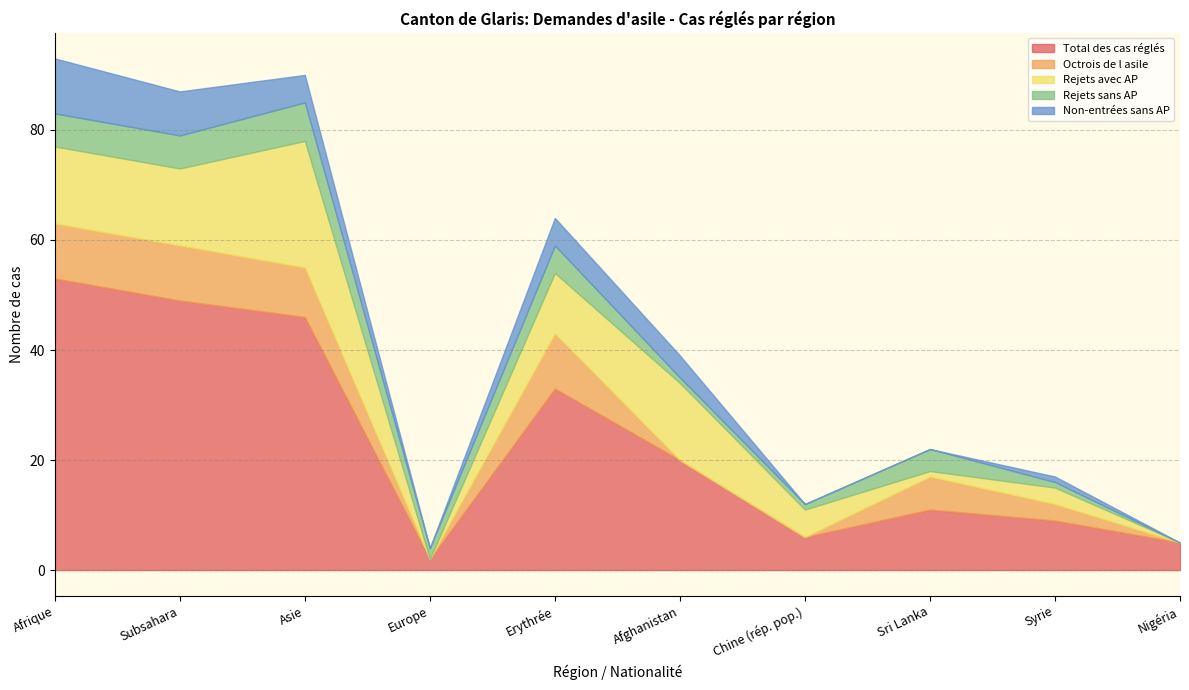

How many lines are shown in the chart?

5